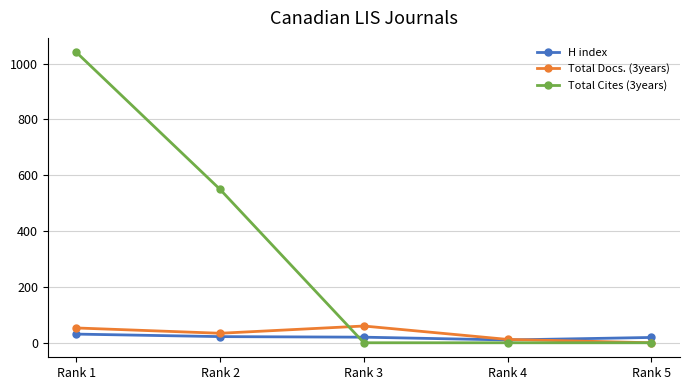

Count the number of categories in the chart.

5